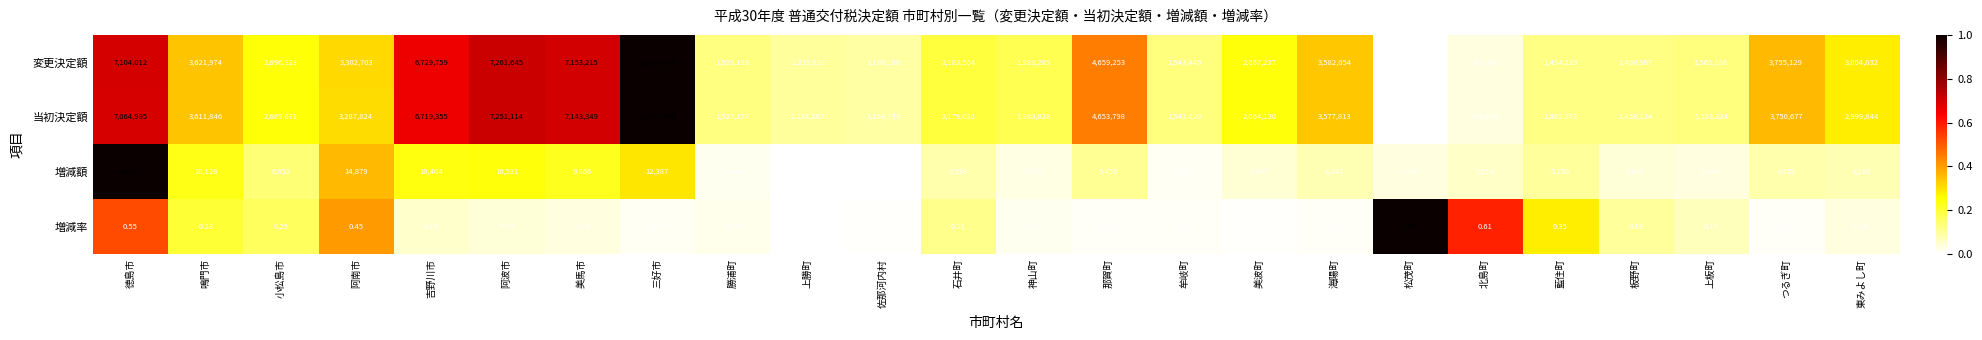

Is the value of 増減額 at 板野町 greater than the value of 当初決定額 at 美馬市?

No